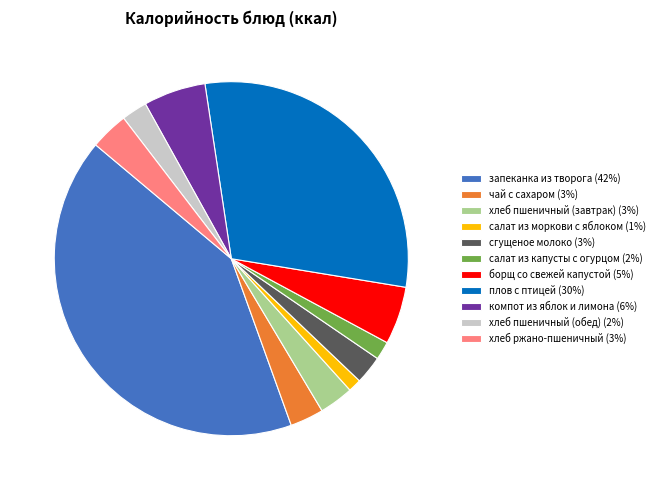

Is there any slice that represents more than half of the pie?

No